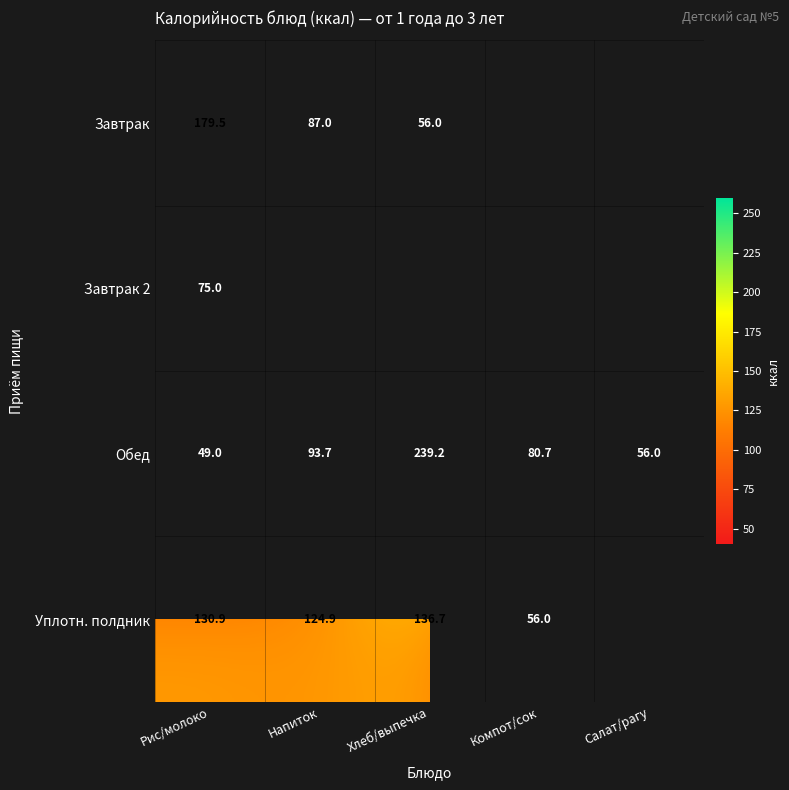

Which category has the highest value across all series?

Хлеб/выпечка